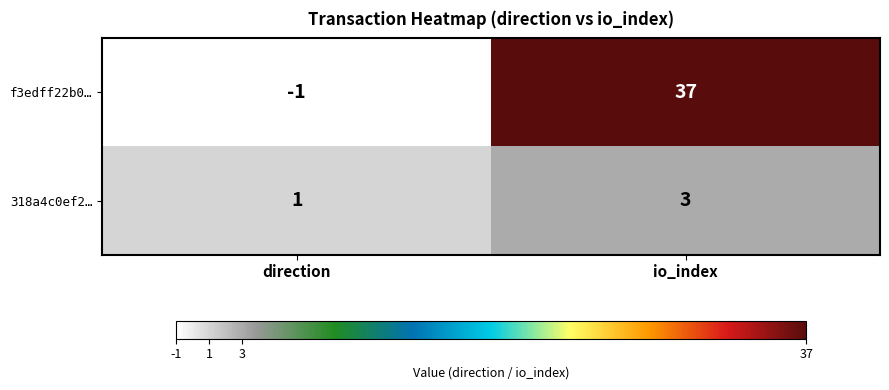

Where is f3edff22b0… nearest to the value 18?

direction